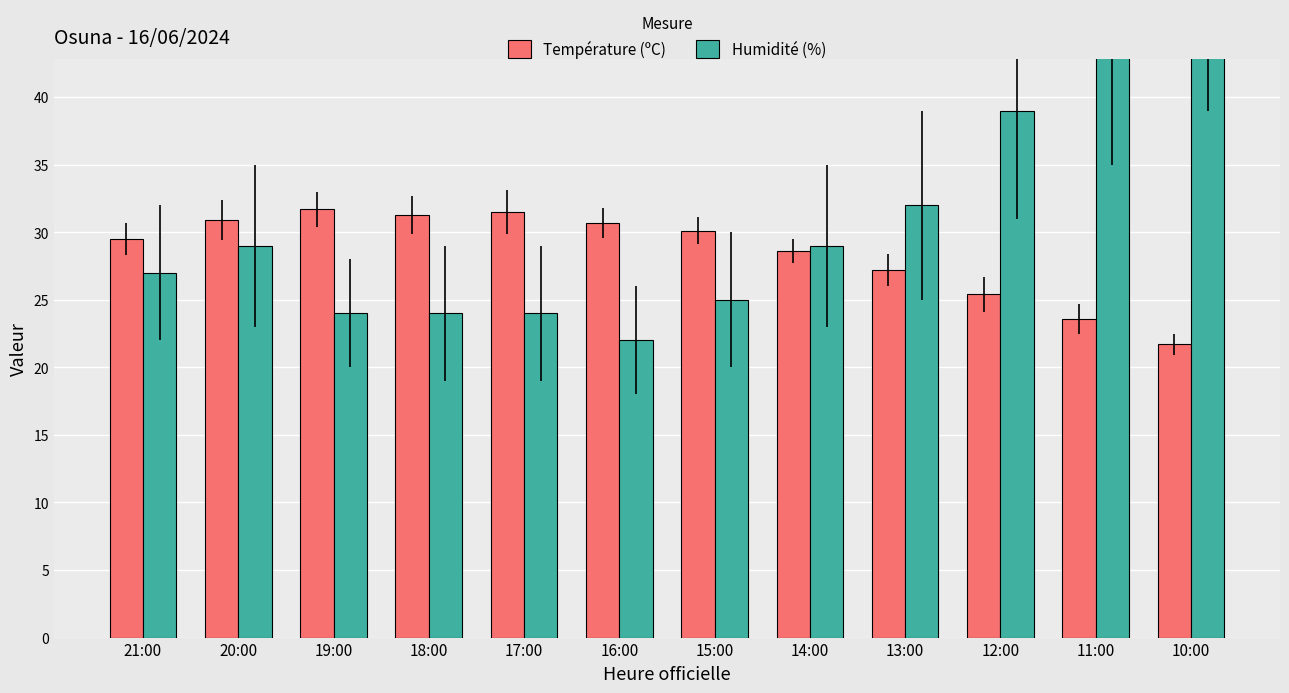

How many bars are there in total?

24